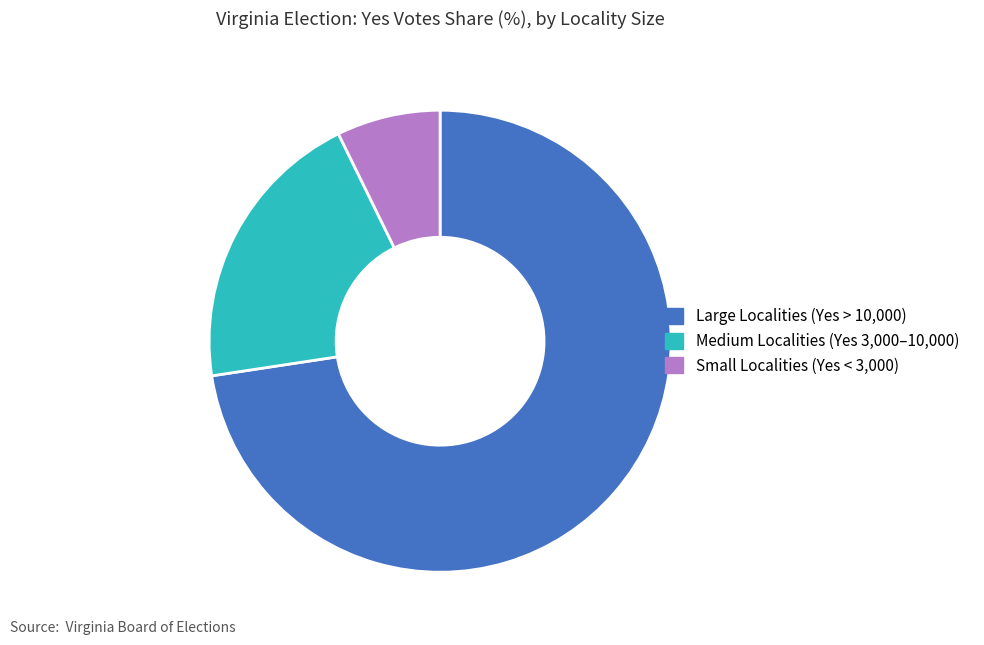

Which has a higher value, Large Localities (Yes > 10,000) or Medium Localities (Yes 3,000–10,000)?

Large Localities (Yes > 10,000)